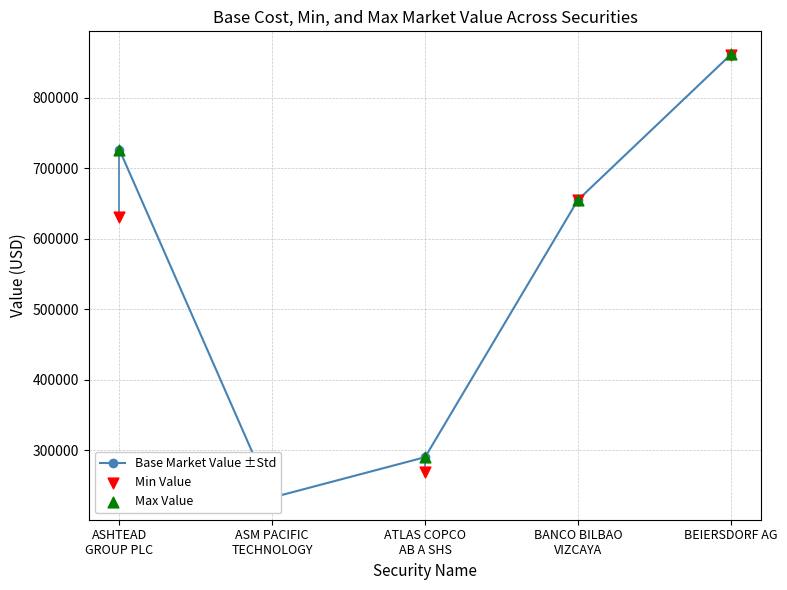

At how many categories does at least one series exceed 524337?

3